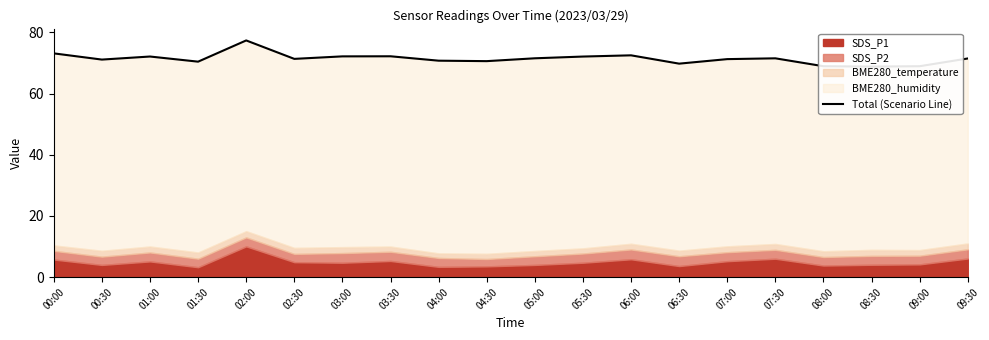

Reading right to left, extract all data points from this chart.

09:30=71.5	09:00=69.0	08:30=68.8	08:00=69.0	07:30=71.5	07:00=71.3	06:30=69.8	06:00=72.5	05:30=72.1	05:00=71.6	04:30=70.6	04:00=70.8	03:30=72.2	03:00=72.2	02:30=71.4	02:00=77.4	01:30=70.5	01:00=72.1	00:30=71.1	00:00=73.2